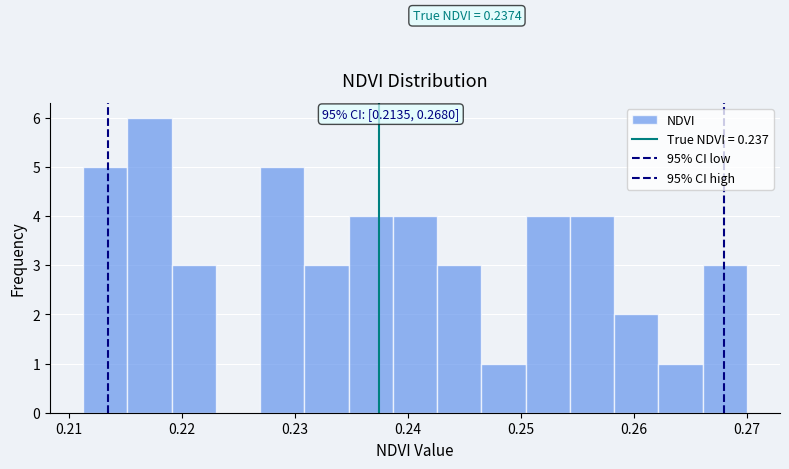

Read against the x-axis, roughly where is the centre of the tallest bar?

0.217